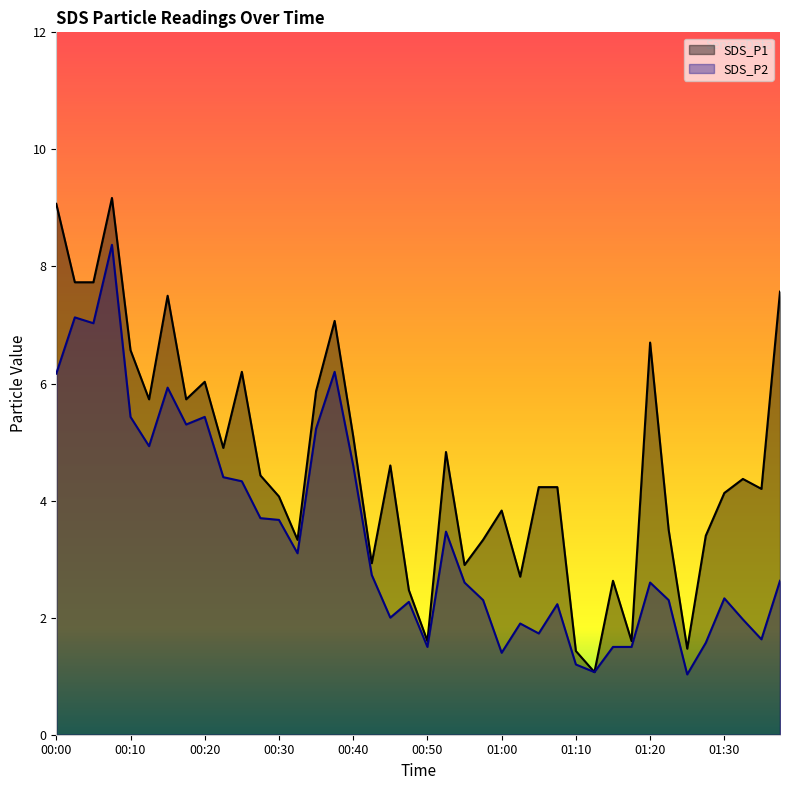

True or false: SDS_P1 and SDS_P2 intersect in this chart.

False